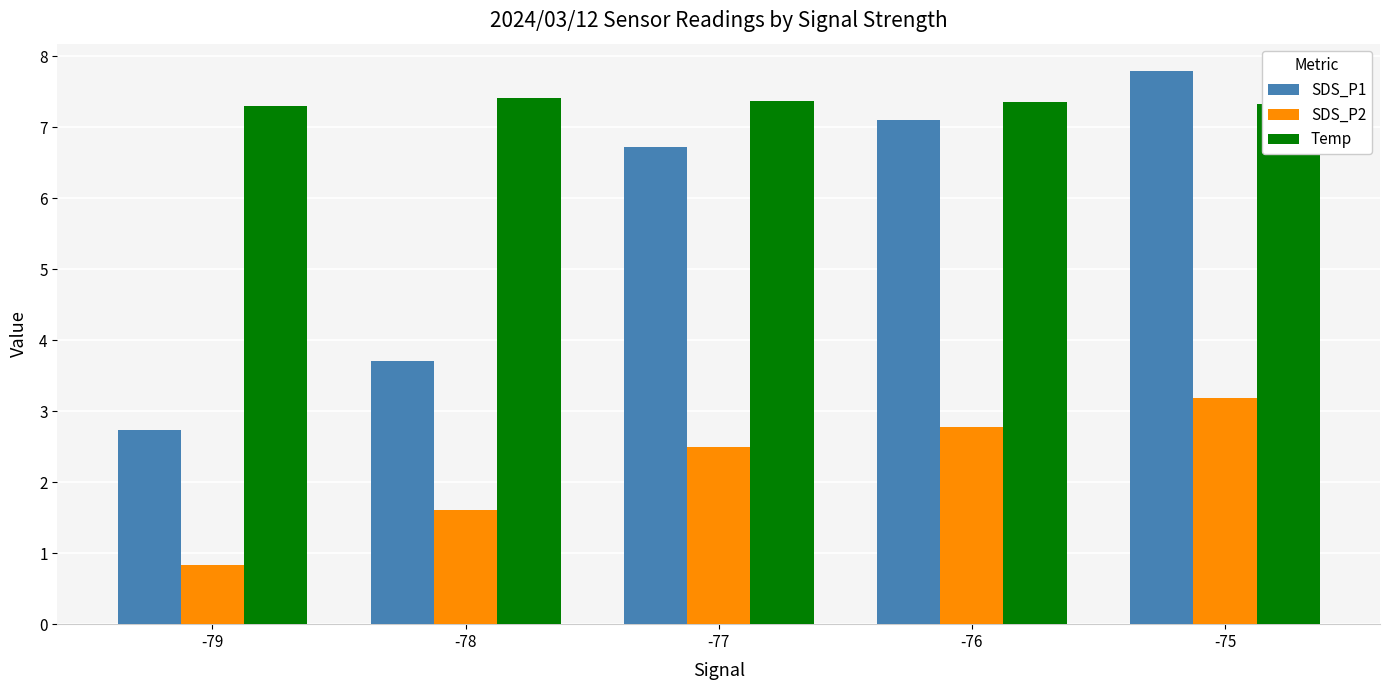

List the series in order of their peak value, highest first.

SDS_P1, Temp, SDS_P2